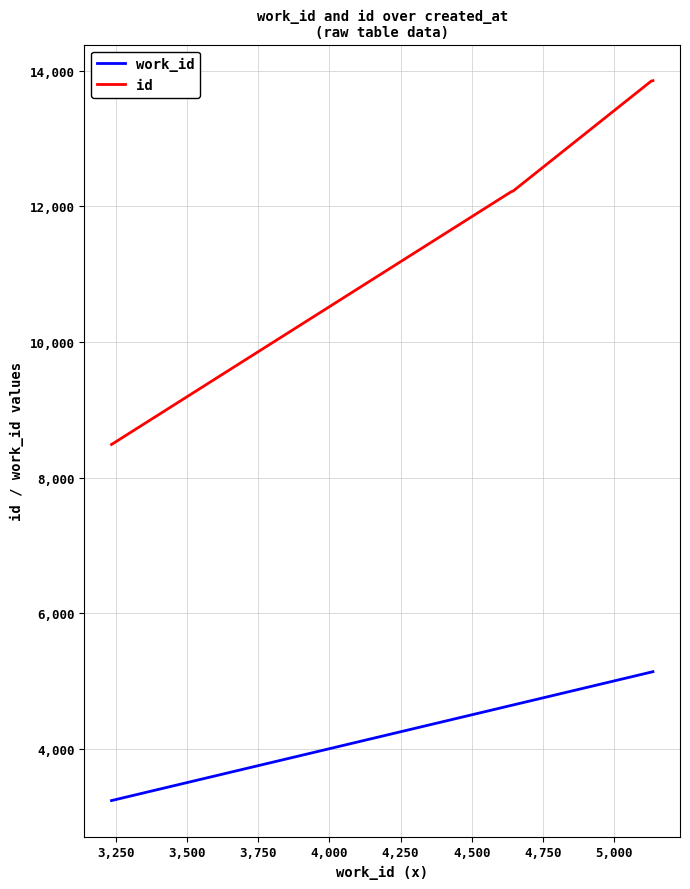

What is the minimum value shown in the chart?

3235